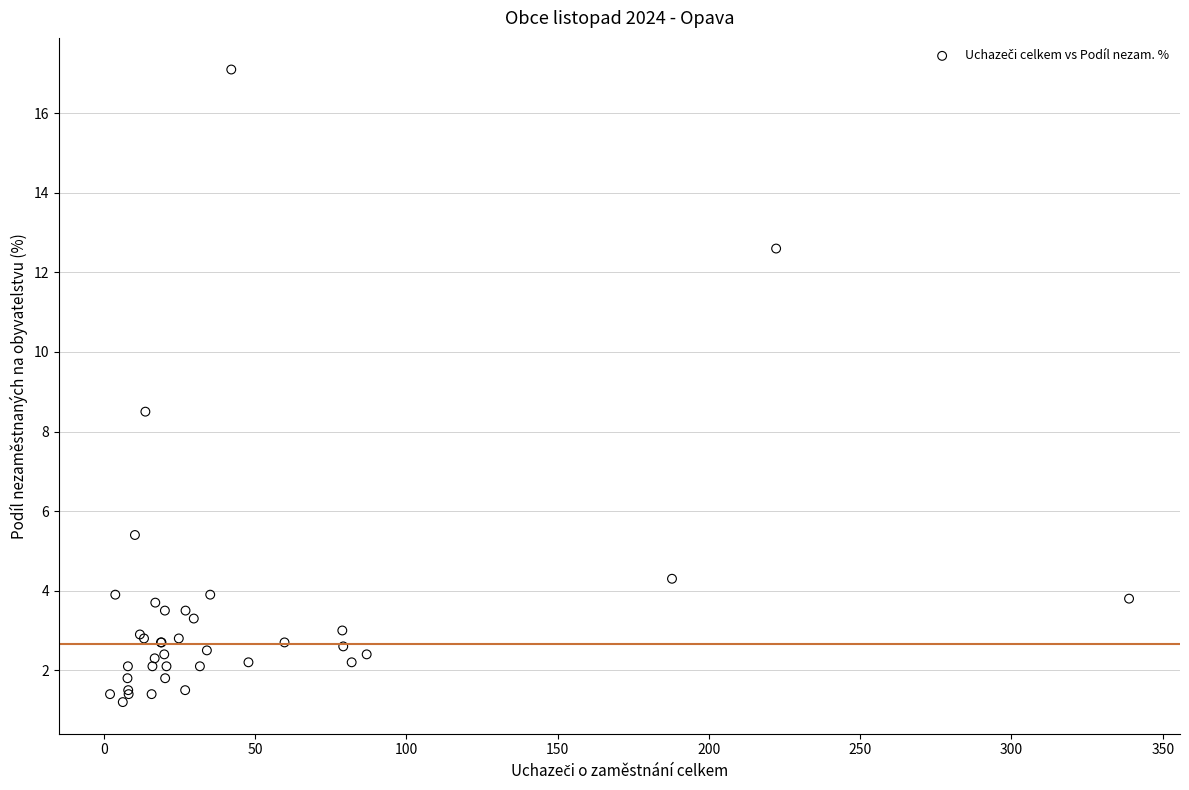

What Y value in the scatter plot is closest to 9?

8.5